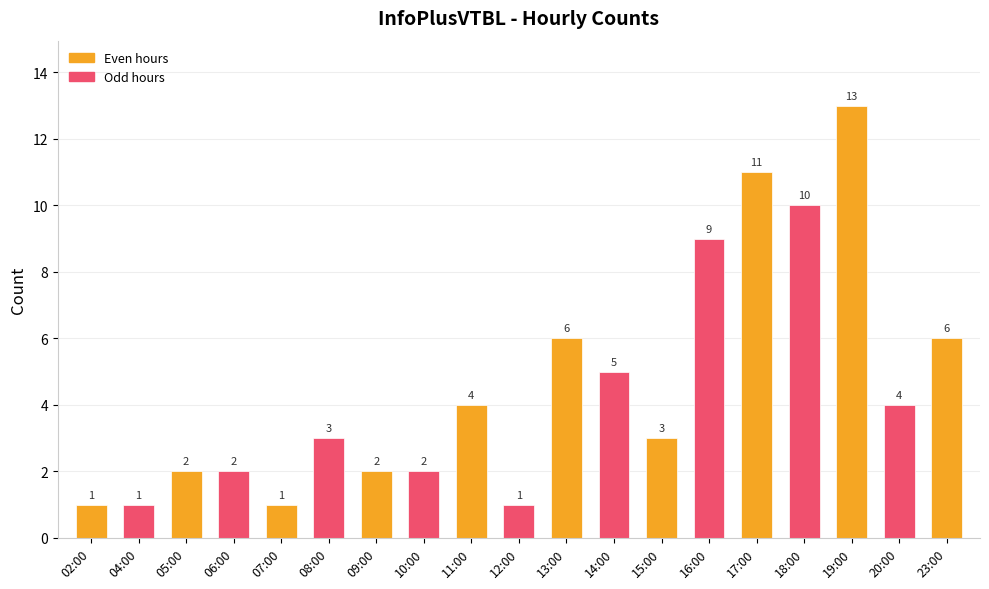

What is the sum of the values at 12:00 and 18:00?

11